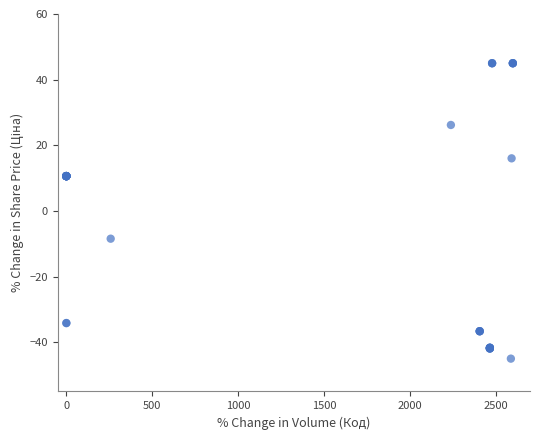

What Y value in the scatter plot is closest to 0?

-8.5